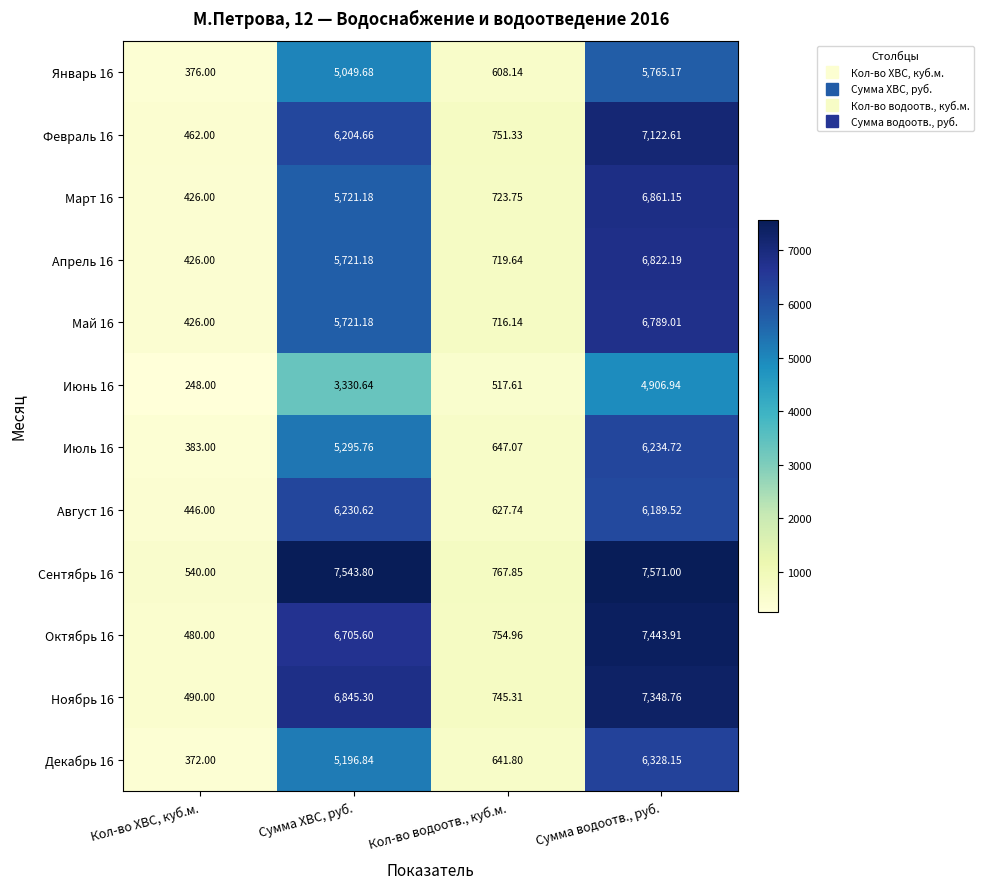

At which label does Январь 16 first exceed 5049?

Сумма ХВС, руб.